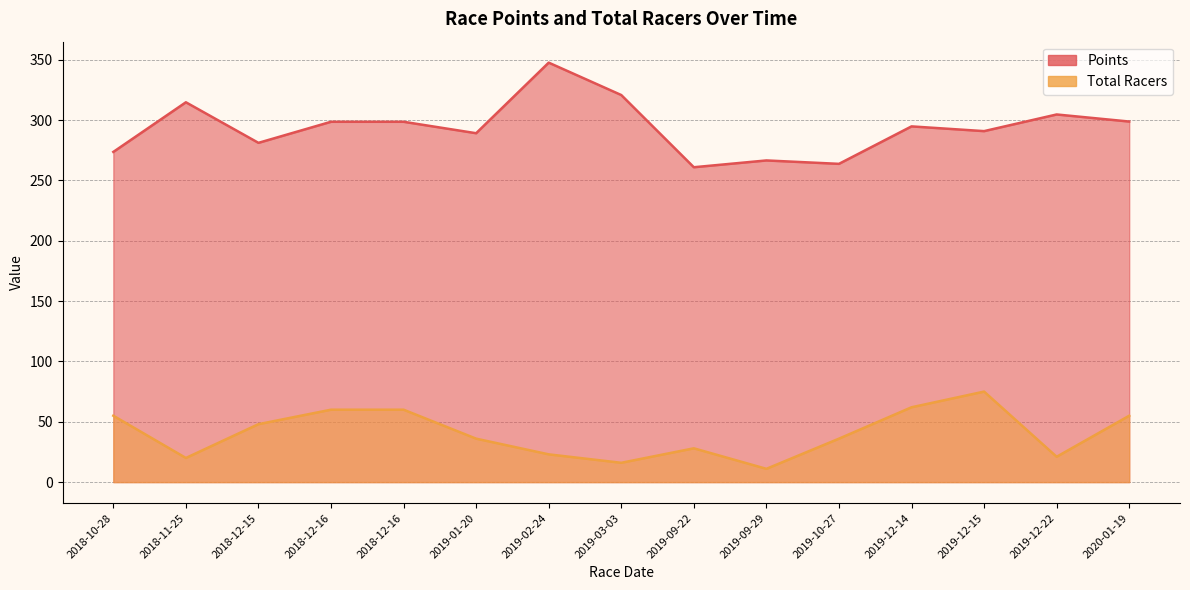

At how many categories does at least one series exceed 195?

15